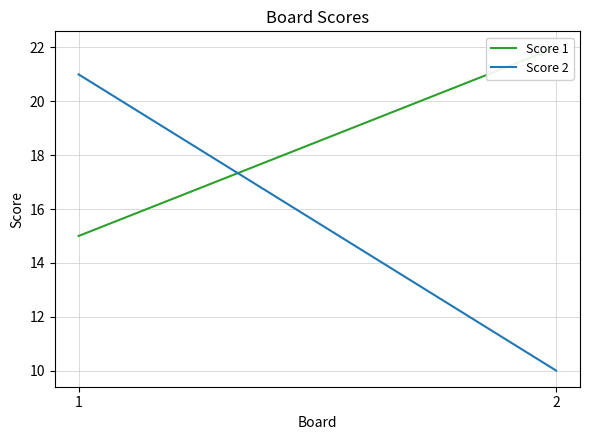

What is the difference between the Score 1 values at 1 and 2?

7